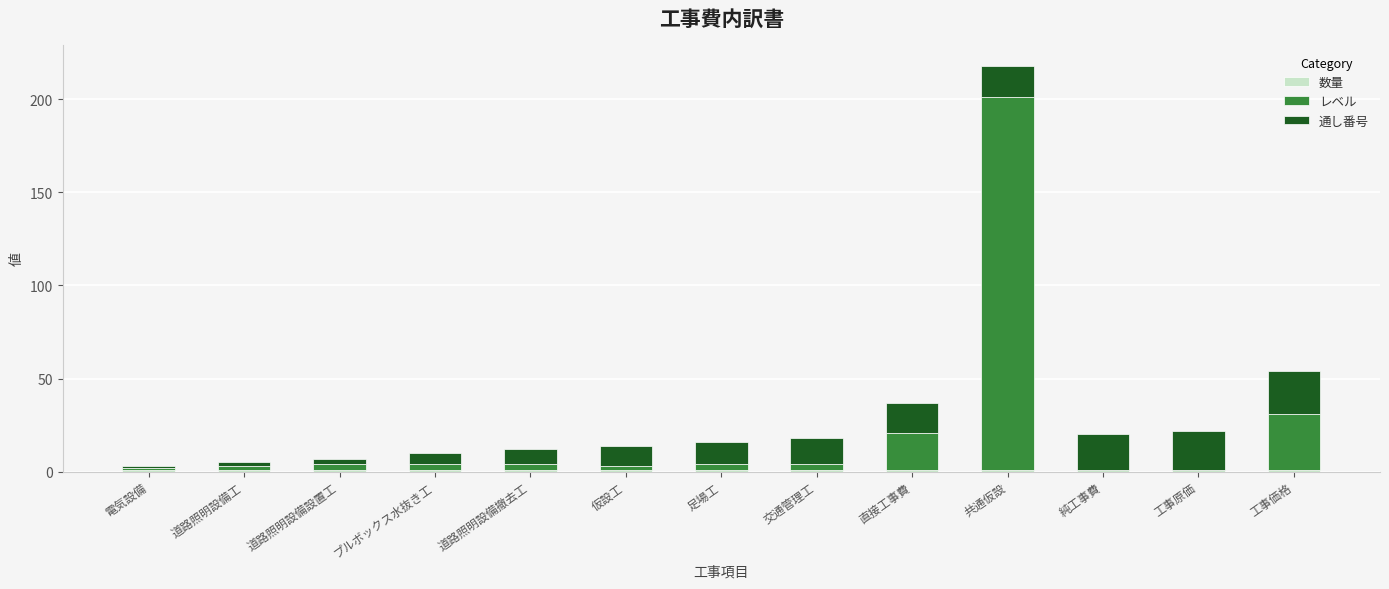

At which category is the sum across all series the highest?

共通仮設